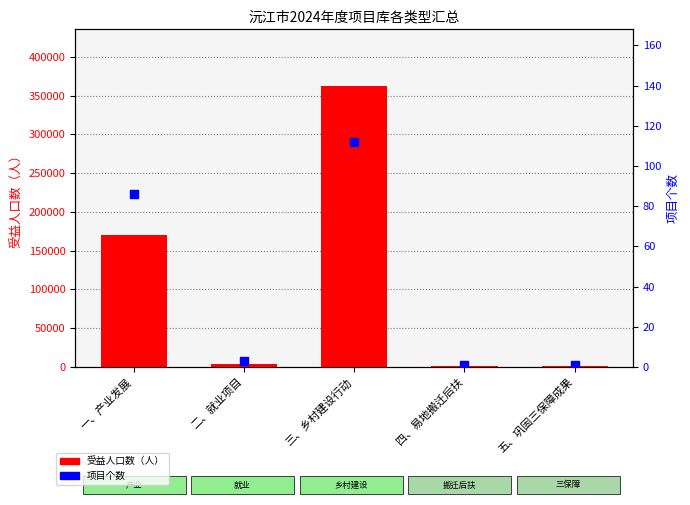

What is the total value across all series at 一、产业发展?

170530